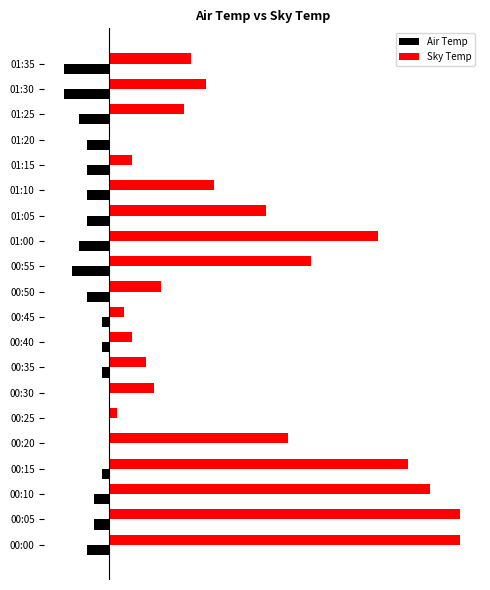

What are all the series names shown in the legend?

Air Temp, Sky Temp